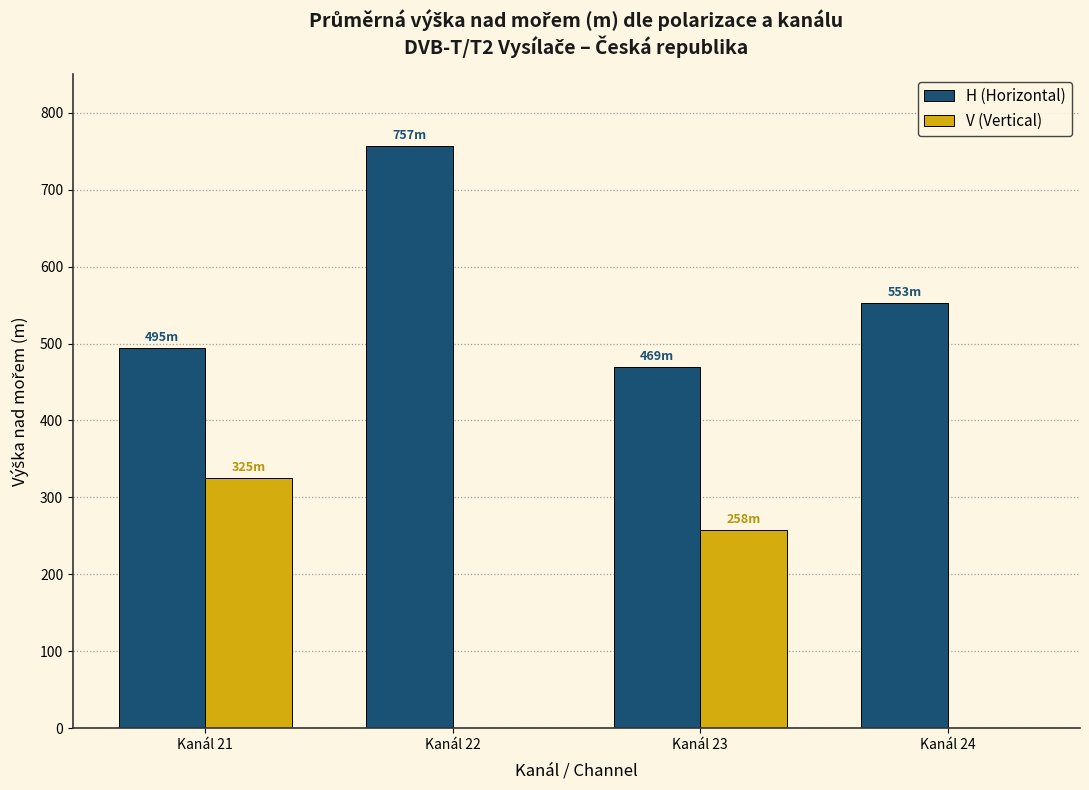

Where does the H (Horizontal) series first go above 553?

Kanál 22